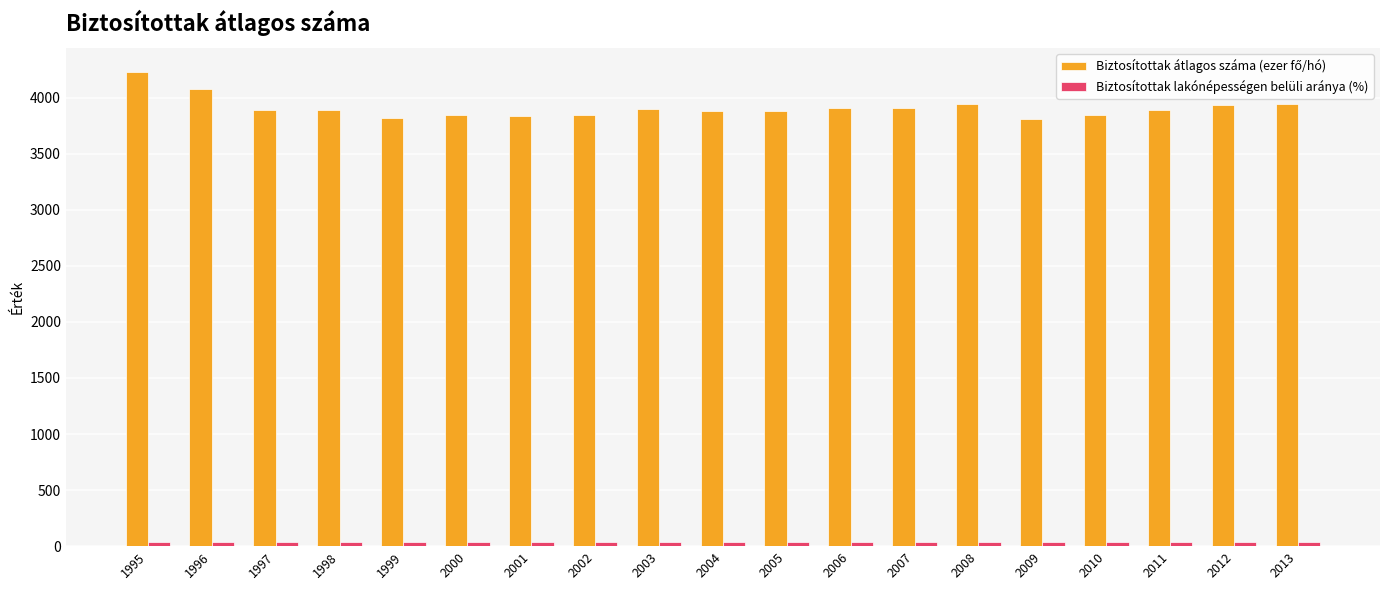

Are the bars horizontal?

No